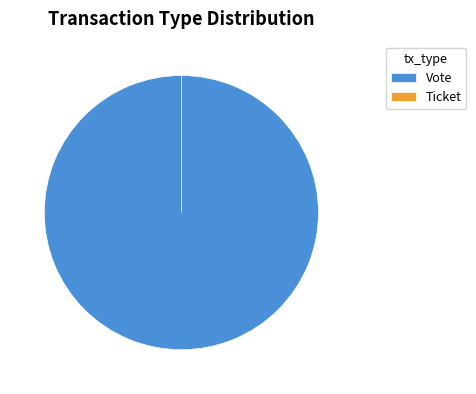

What percentage is the Vote slice, to the nearest percent?

100%